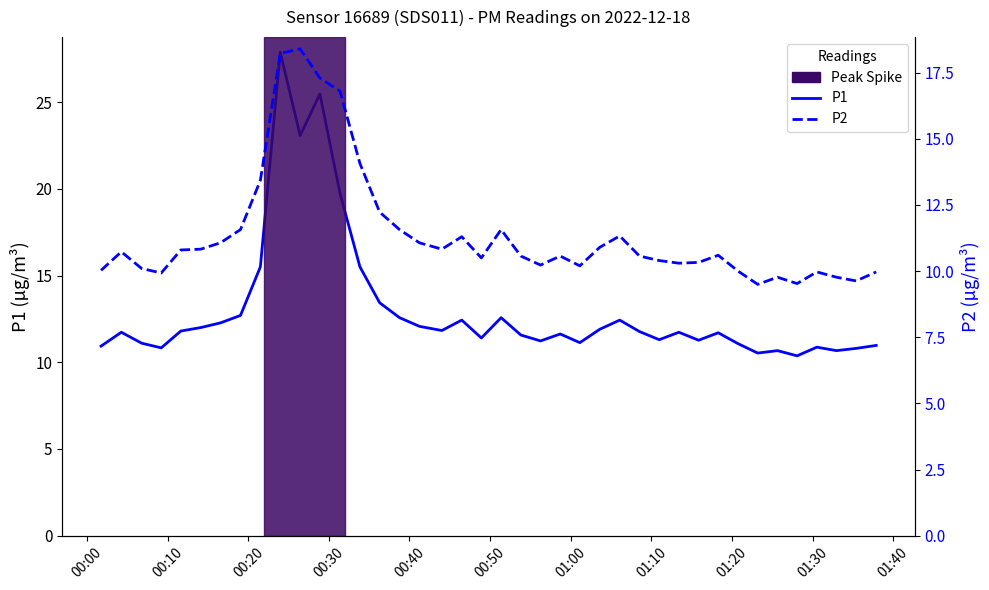

List the series in order of their peak value, lowest first.

P2, P1